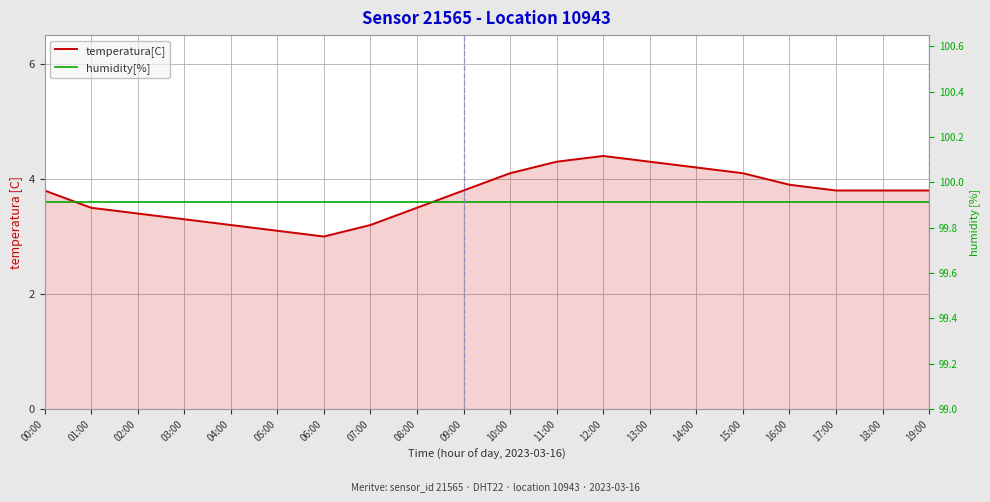

Which series ends up on top after the final intersection of temperatura[C] and humidity[%]?

temperatura[C]